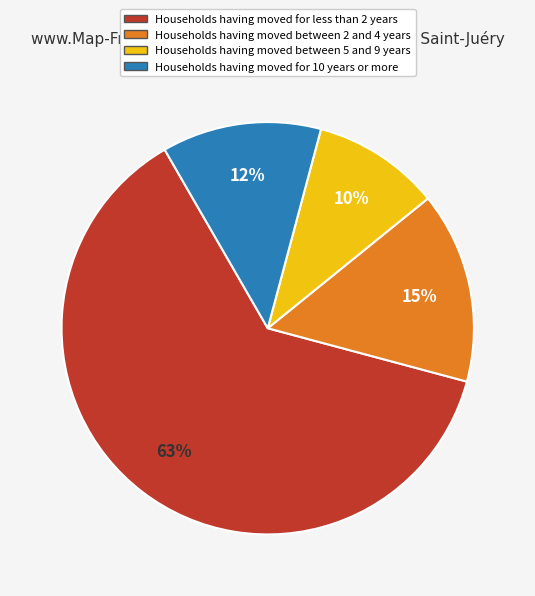

How many slices are in this pie chart?

4